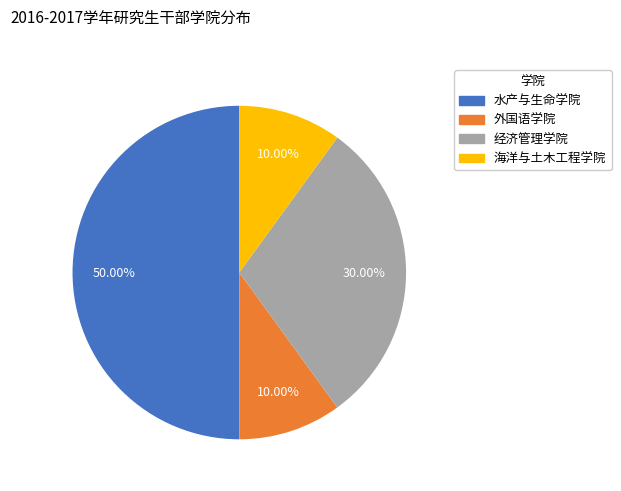

Which category has the biggest portion of the pie?

水产与生命学院